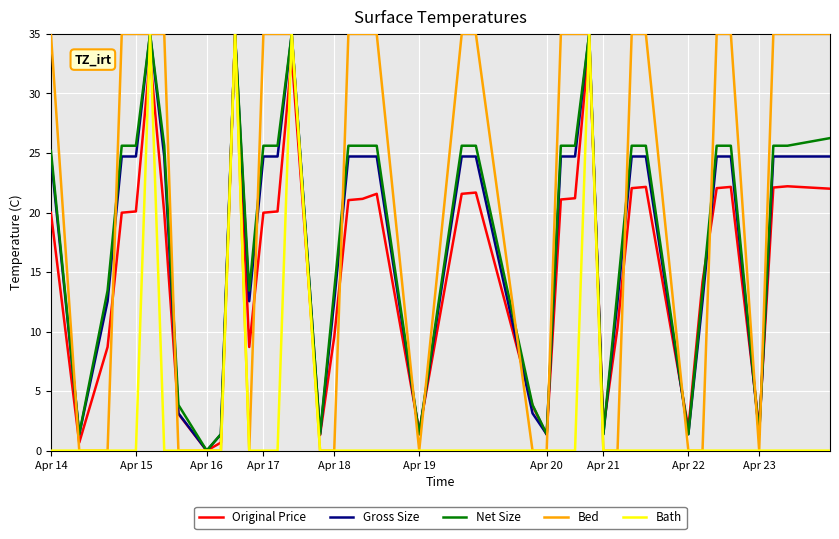

Which series has the largest total across all categories?

Bed